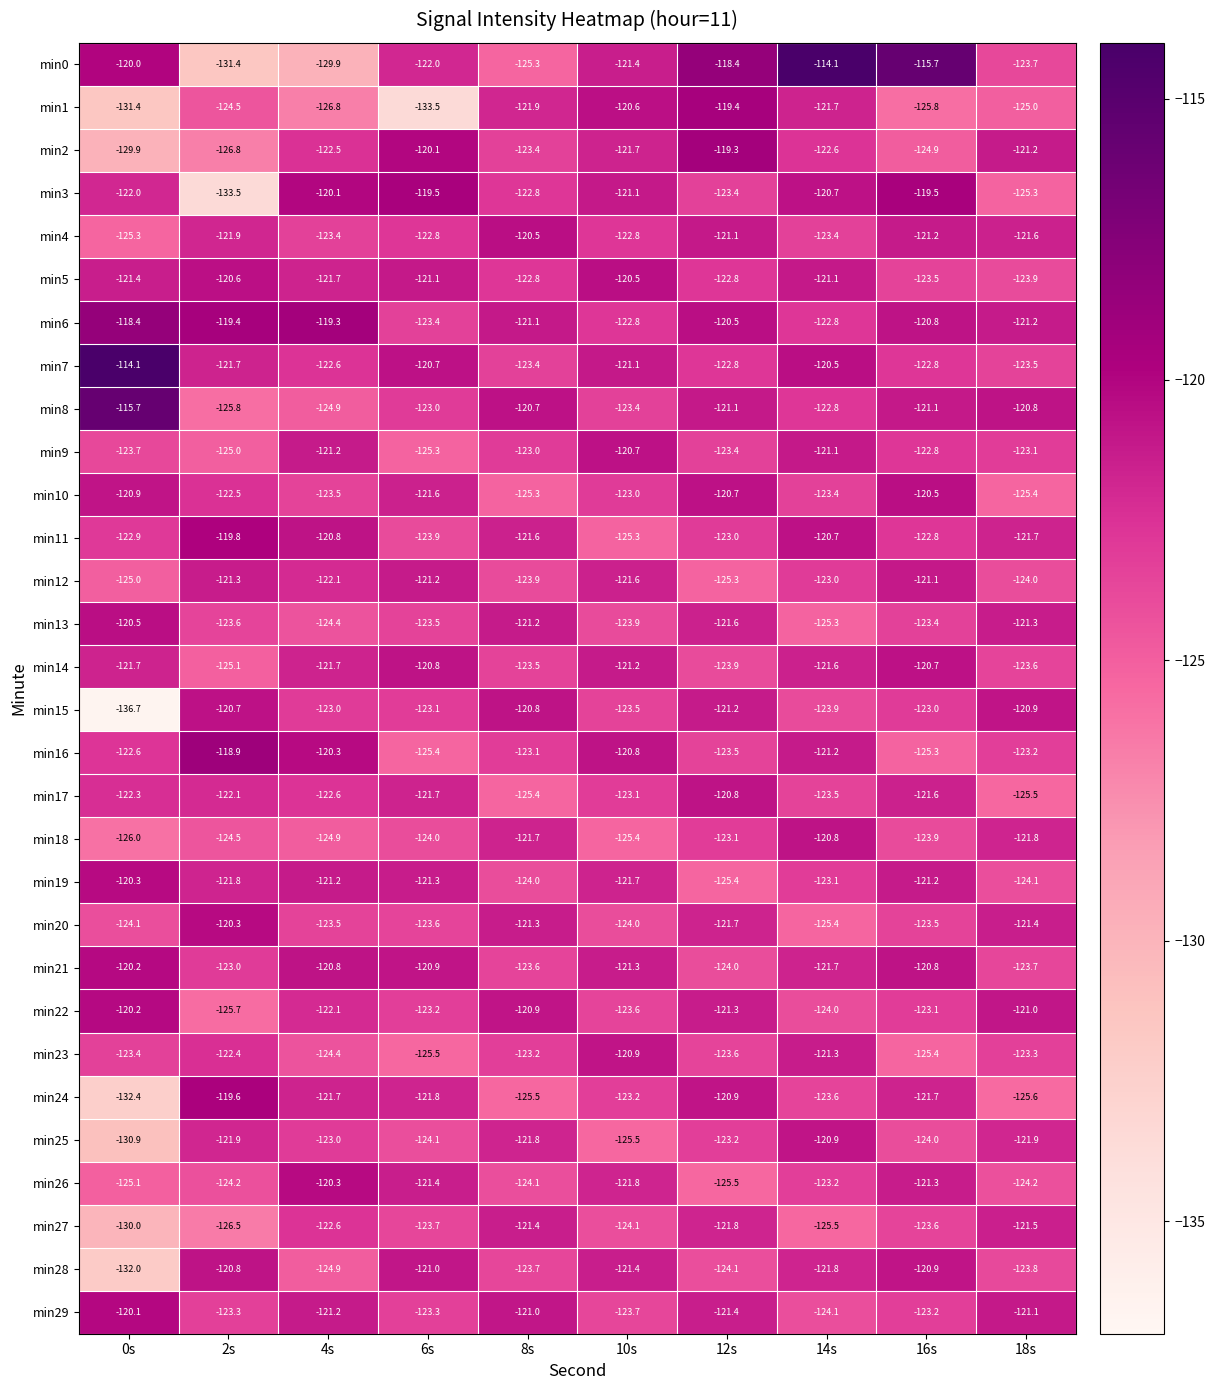

The value of min14 at 8s is -123.5. True or false?

True